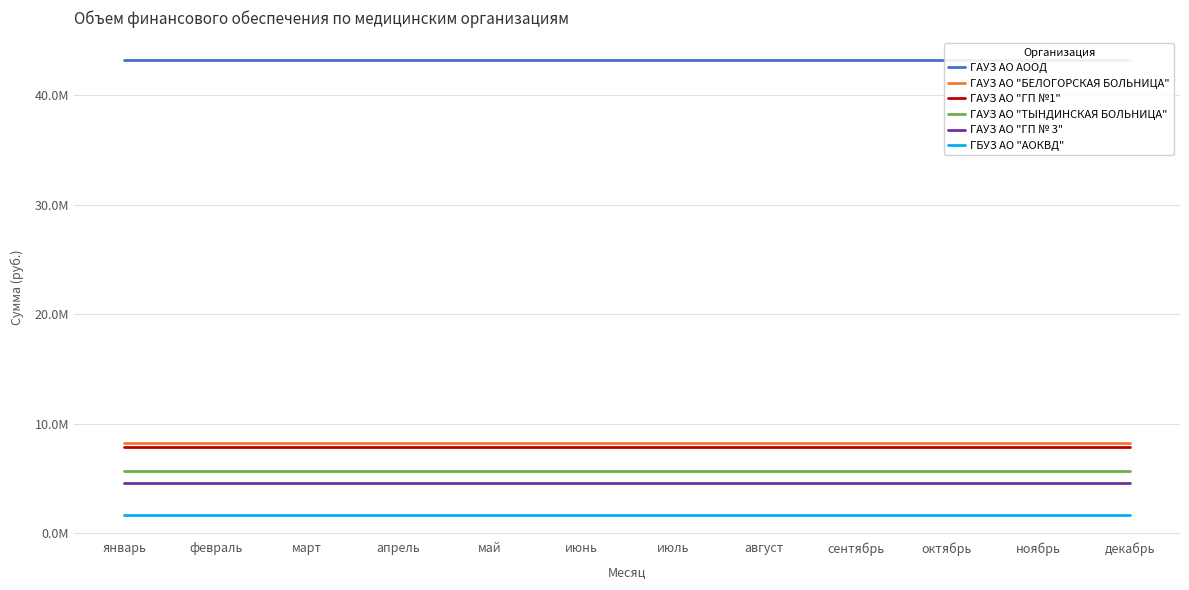

What is the sum of all ГАУЗ АО "ТЫНДИНСКАЯ БОЛЬНИЦА" values?

67973097.1